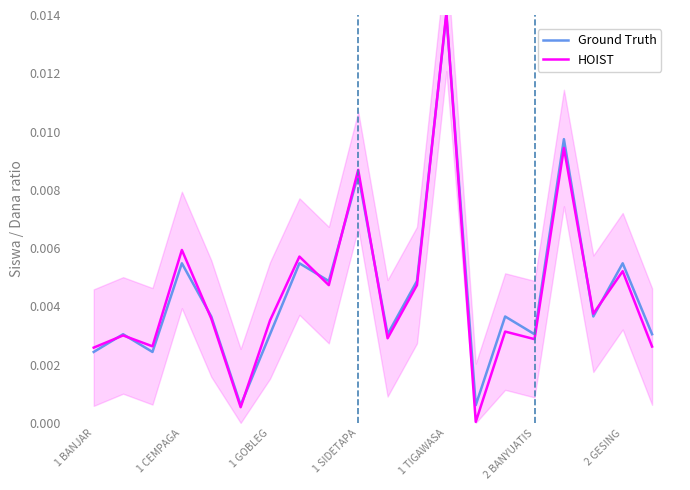

How many distinct data groups are displayed?

2